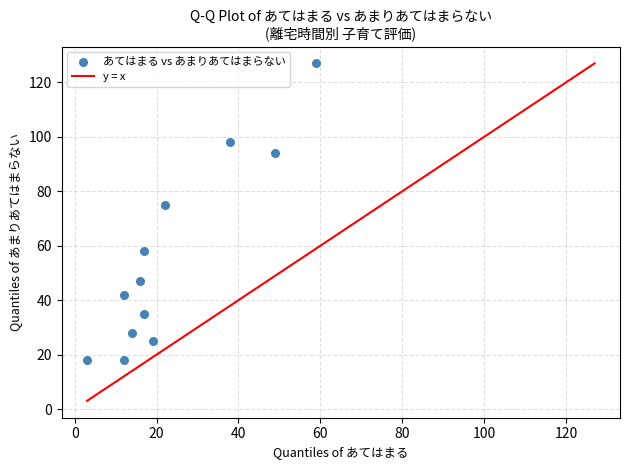

What is the range of X values (max minus min)?

56